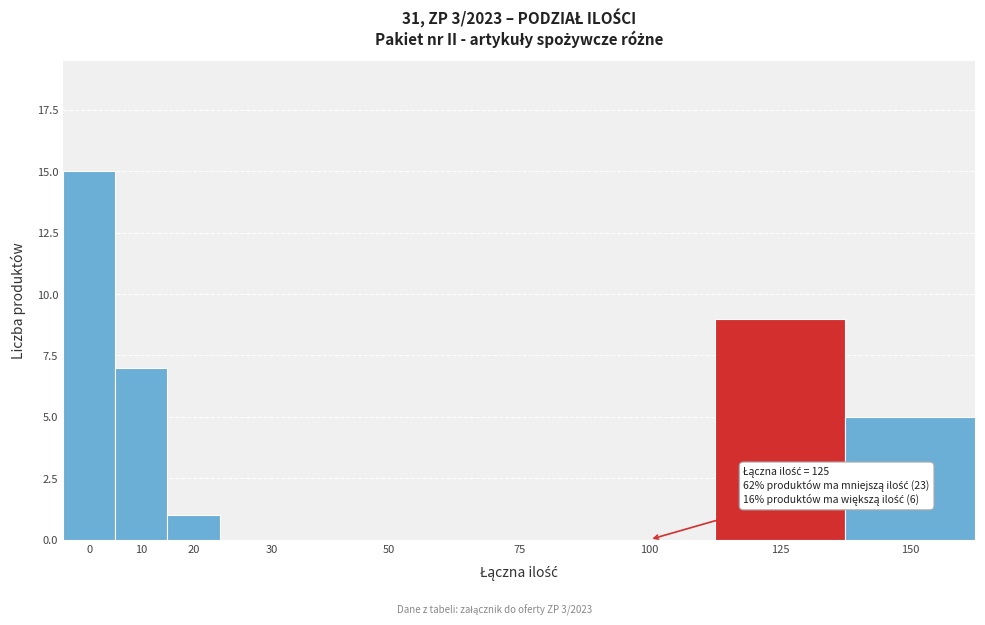

Reading left to right, extract all data points from this chart.

0=15	10=7	20=1	30=0	50=0	75=0	100=0	125=9	150=5